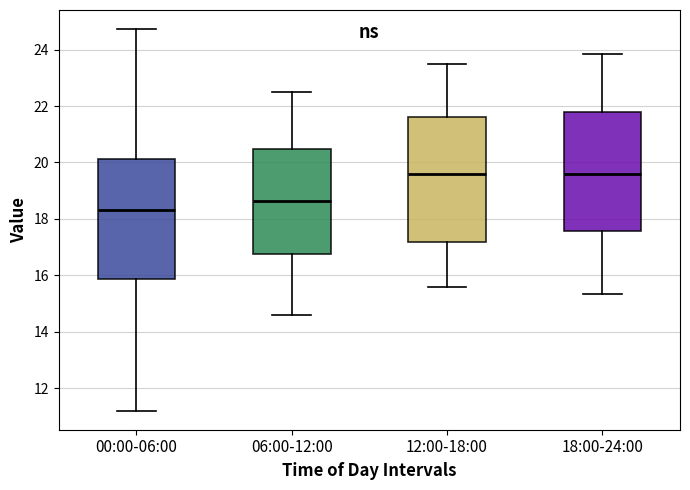

Reading left to right, transcribe this box plot: for each box, give where its median line is, the range the box spans, and where its two whiskers end, as read against the y-axis. The values are not printed on the chart, so give them approximately, as read against the axis.

00:00-06:00: median 18.4, box 15.8 to 20.2, whiskers 11.2 to 24.8
06:00-12:00: median 18.6, box 16.8 to 20.4, whiskers 14.6 to 22.6
12:00-18:00: median 19.6, box 17.2 to 21.6, whiskers 15.6 to 23.6
18:00-24:00: median 19.6, box 17.6 to 21.8, whiskers 15.4 to 23.8